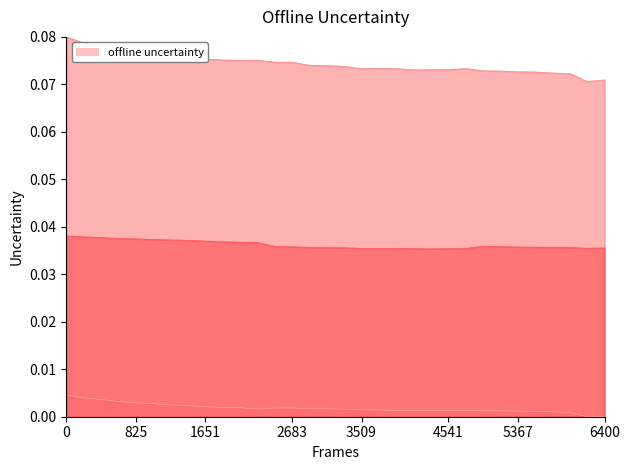

Does the chart have visible grid lines?

No